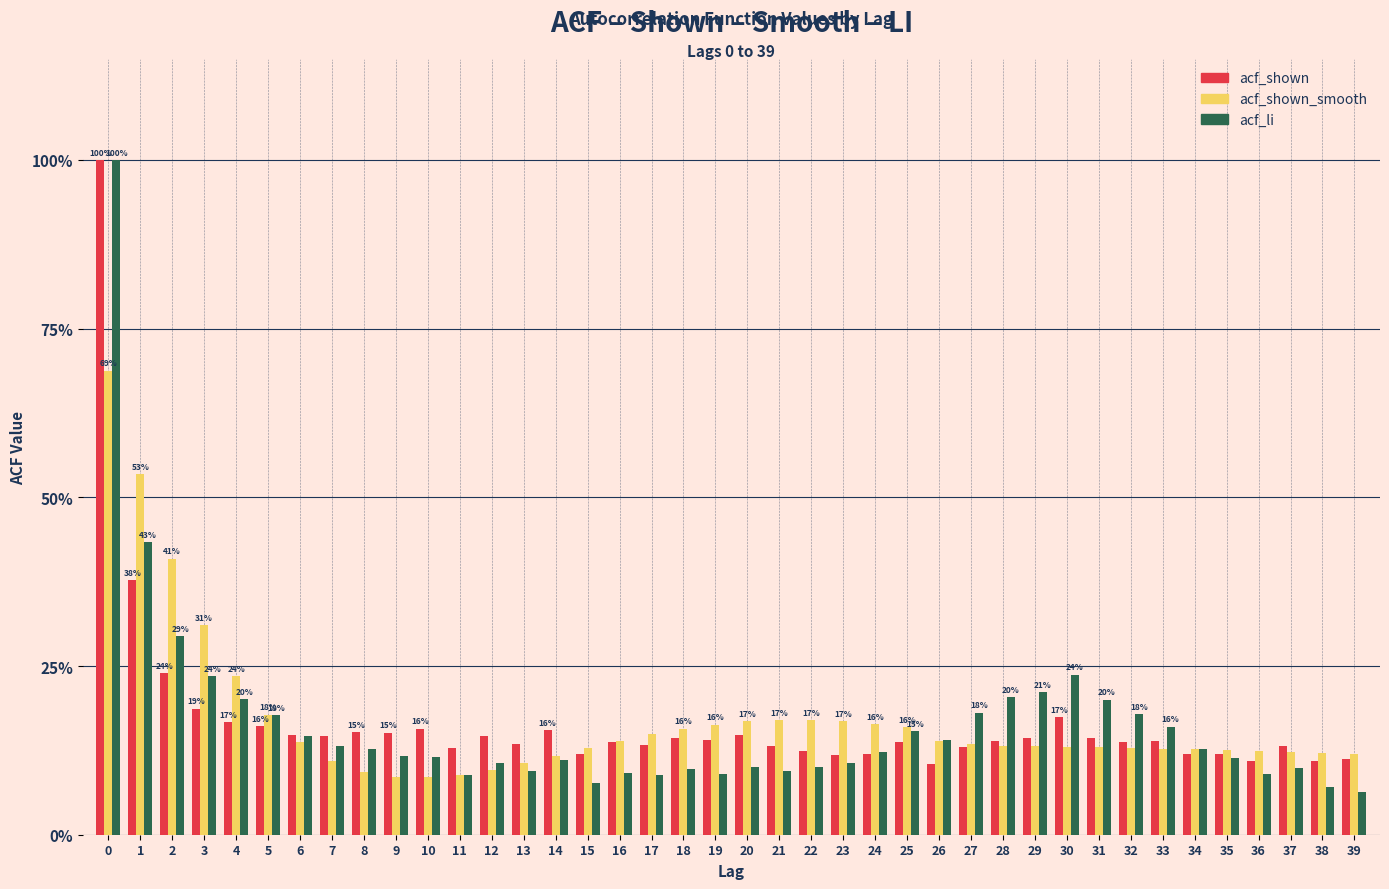

Are the bars horizontal?

No